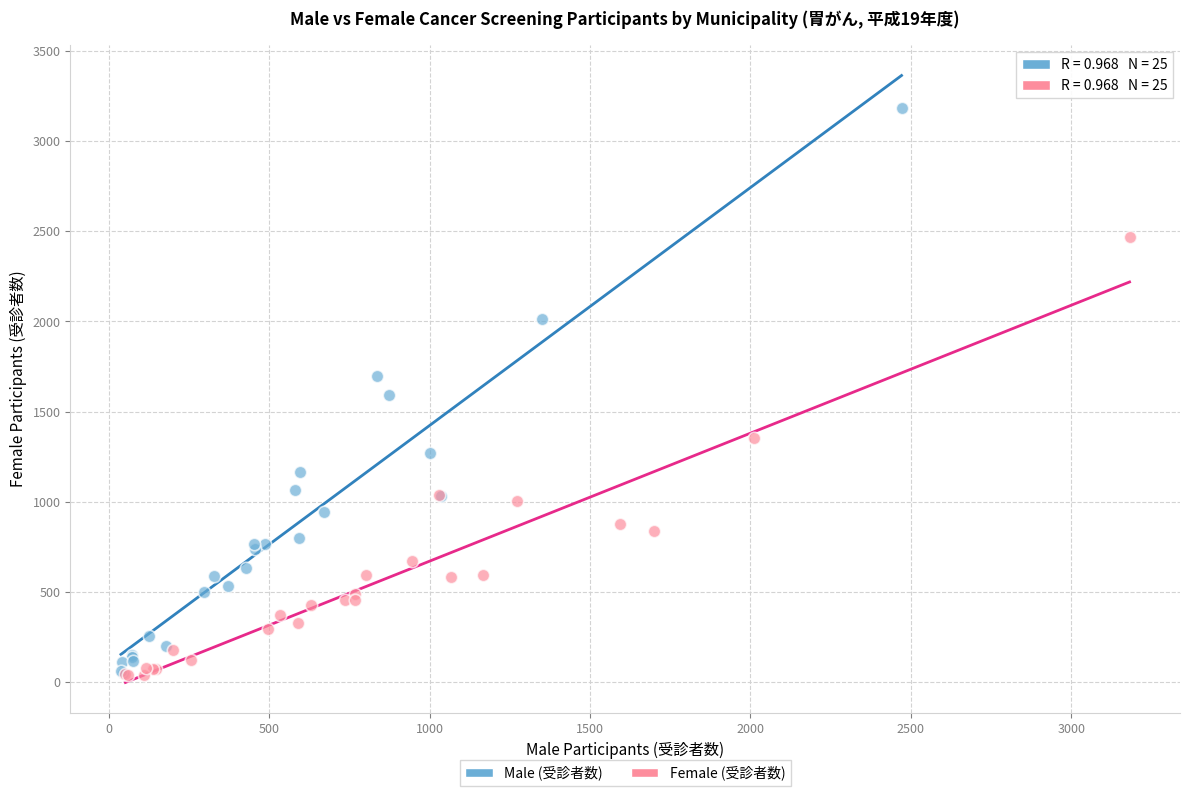

Which series has the widest spread of Y values?

Male (受診者数)